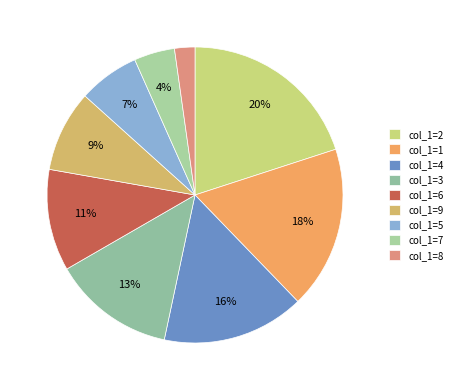

What percentage is the col_1=3 slice, to the nearest percent?

13%